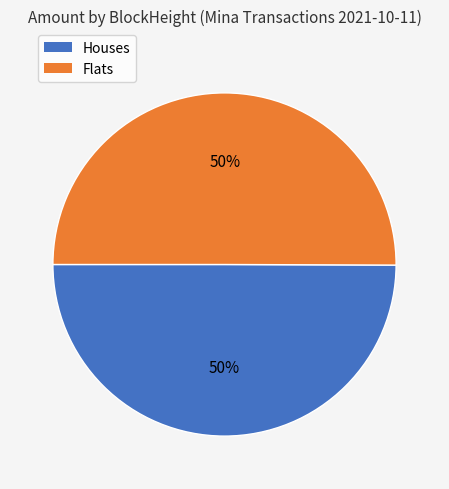

To the nearest percent, what is the average slice percentage?

50%